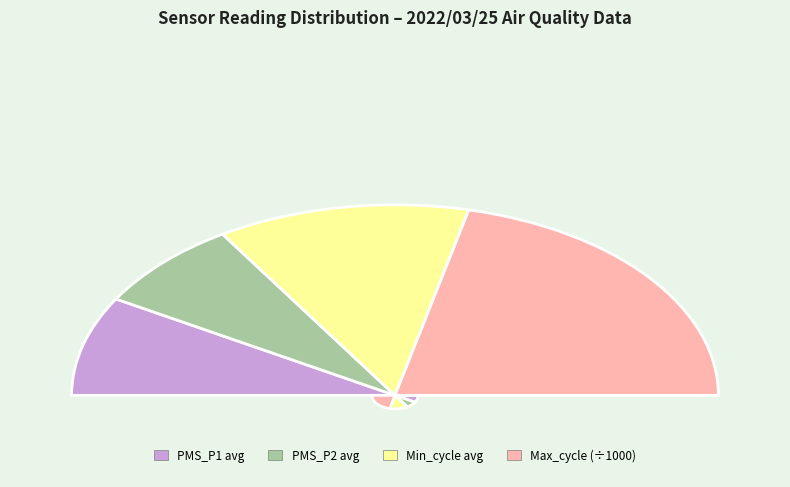

To the nearest percent, what portion does 27 represent?

2%